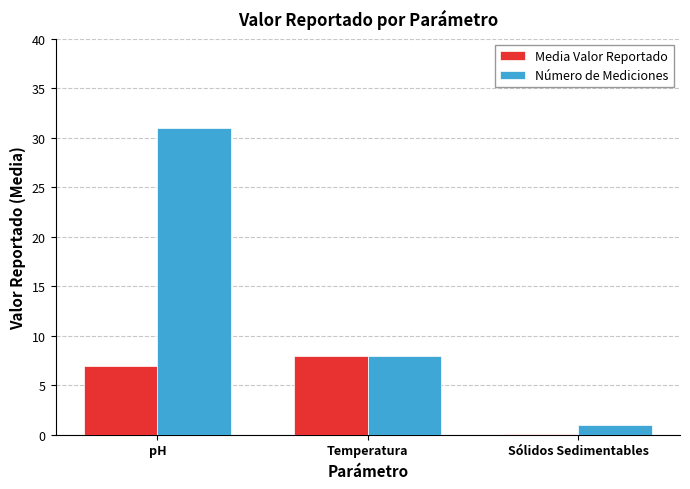

What is the sum of all Número de Mediciones values?

40.0